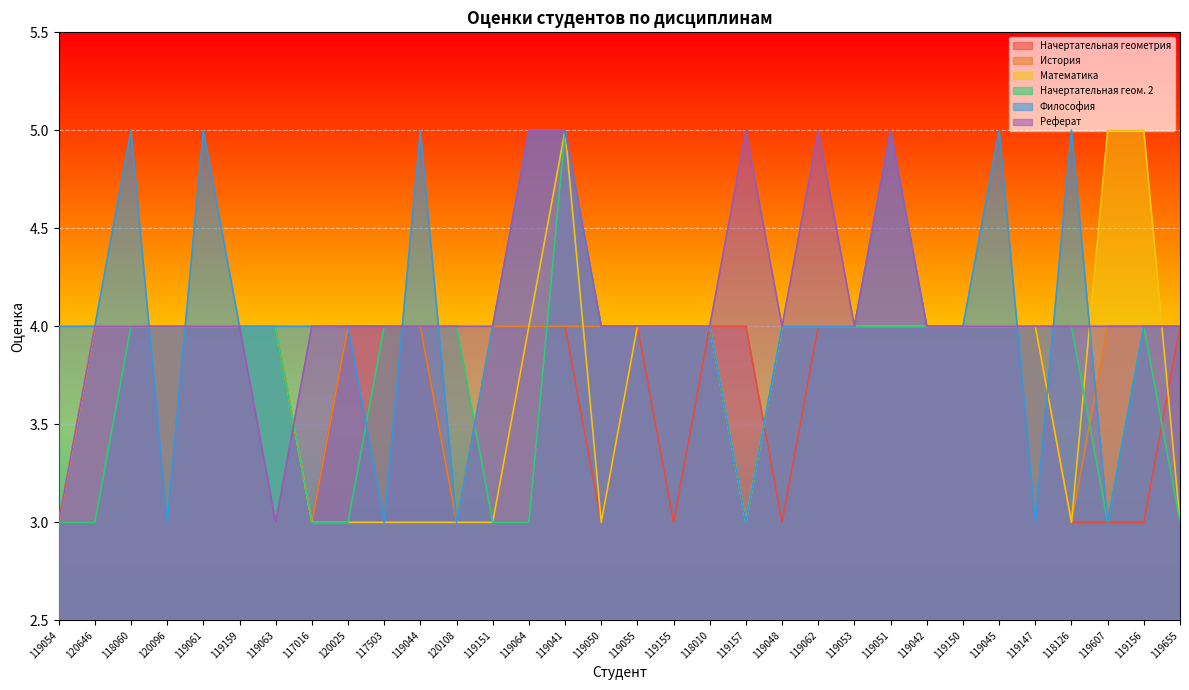

What is the value of the История point at the 1st from the left?

3